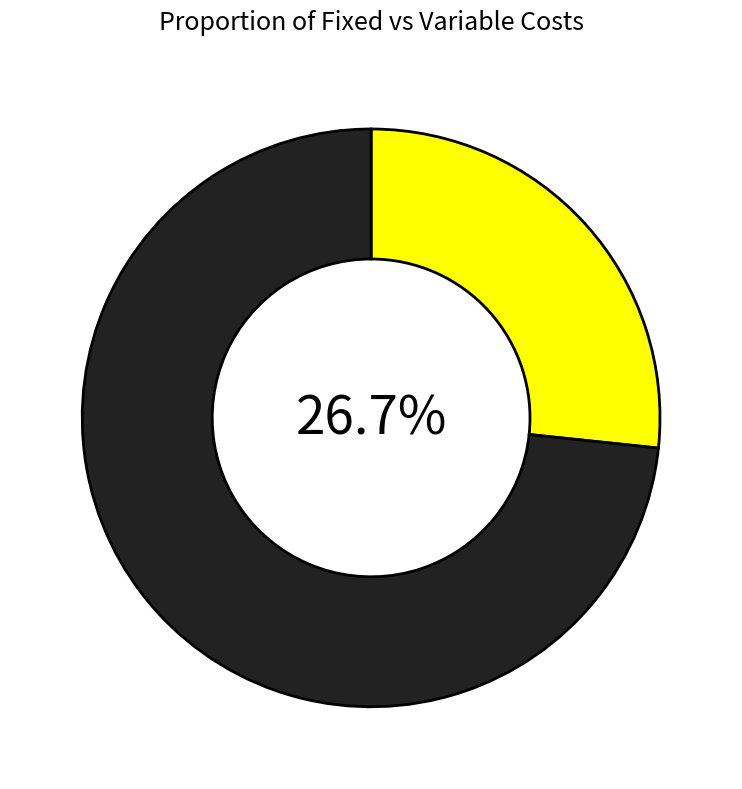

Is there a majority slice in this chart?

Yes